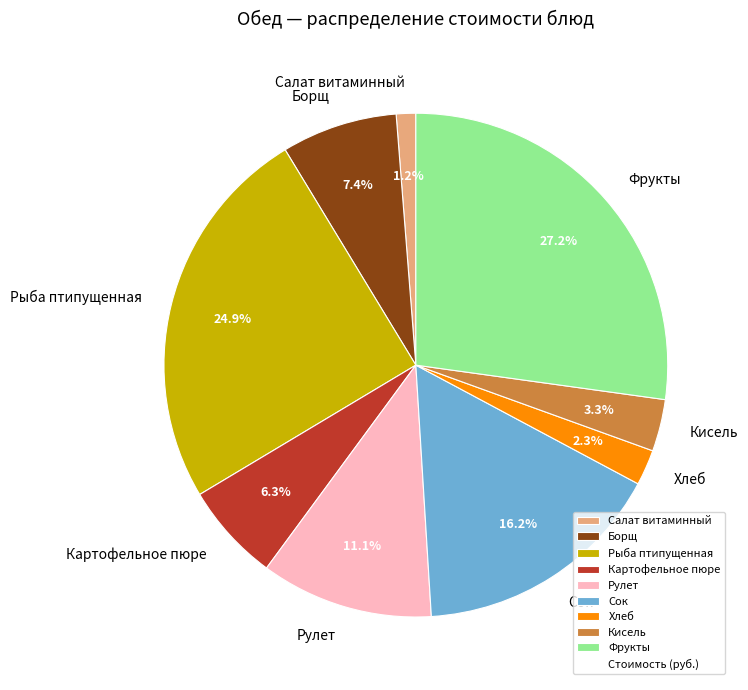

To the nearest percent, what is the difference between the Салат витаминный and Кисель slice percentages?

2%